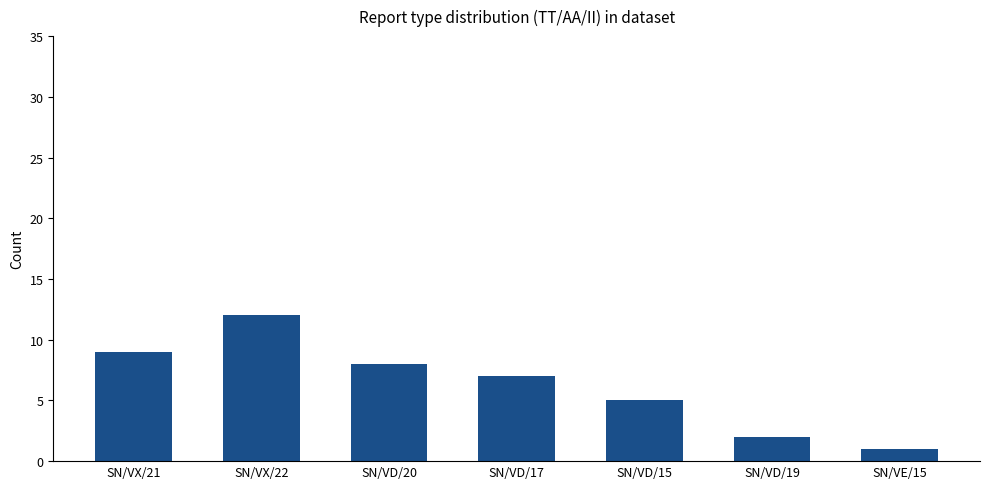

Count the number of categories in the chart.

7